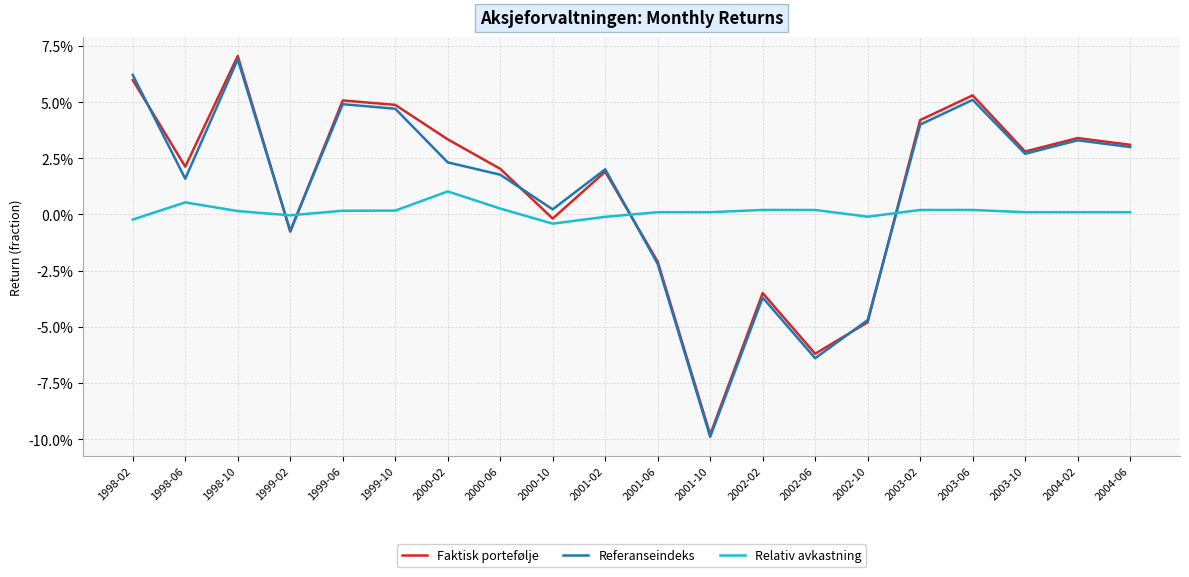

Which series changed the most between 2003-06 and 2004-02?

Faktisk portefølje